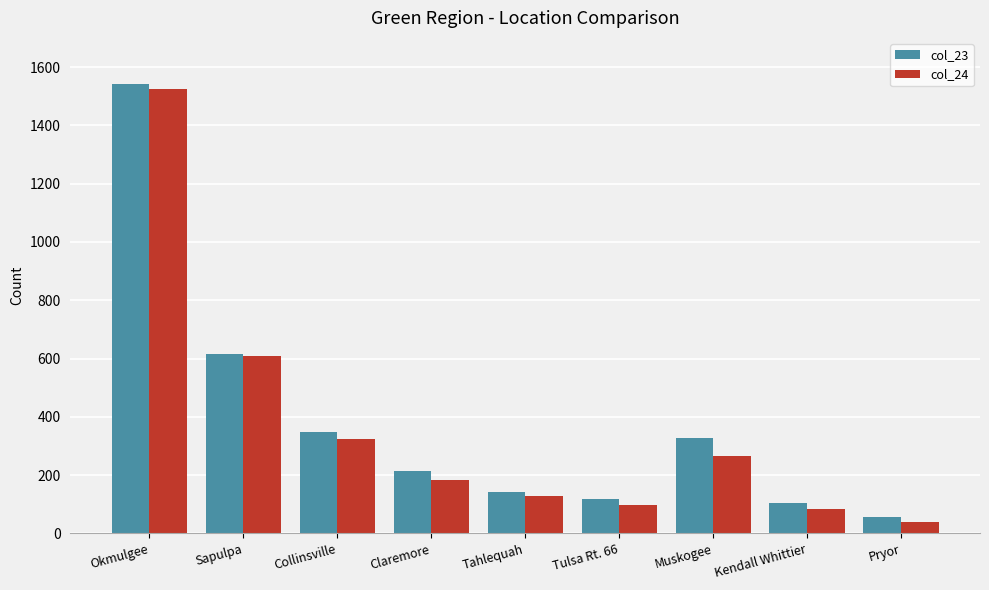

What is the difference between the highest and lowest values at Tulsa Rt. 66?

18